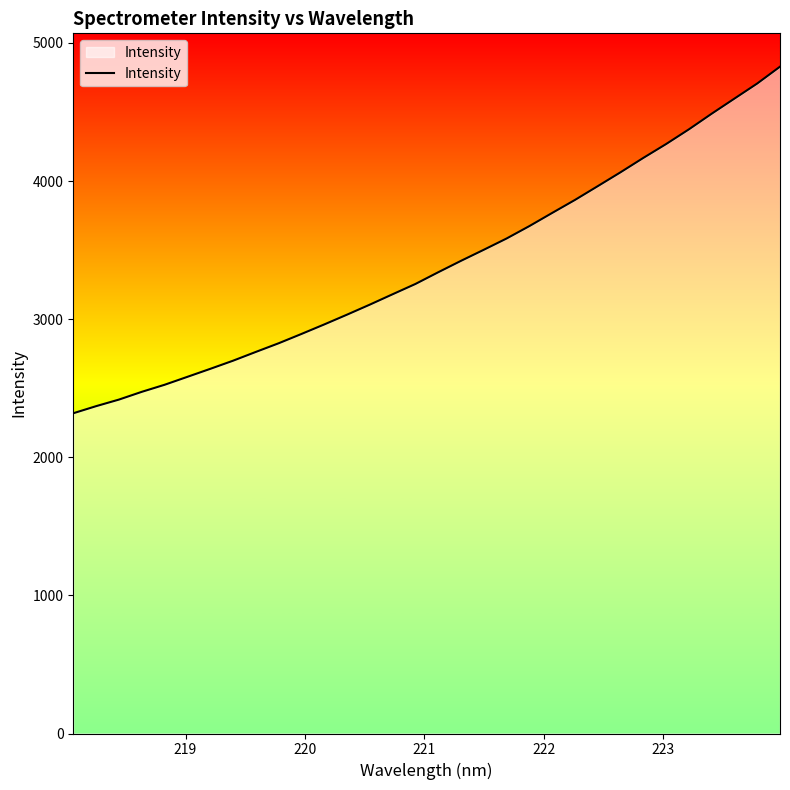

What is the minimum value shown in the chart?

2318.8